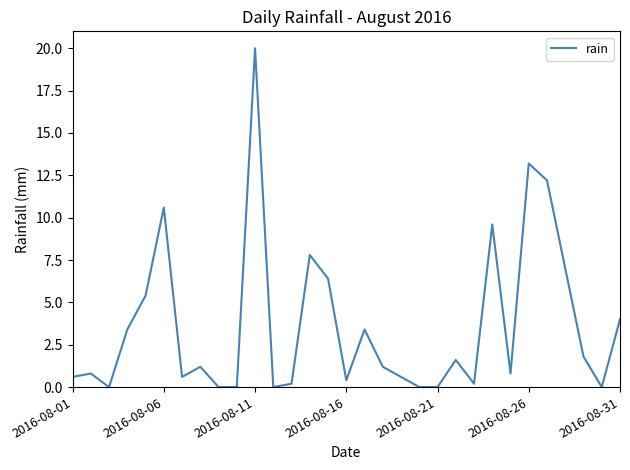

Which label corresponds to the largest value in the chart?

2016-08-11